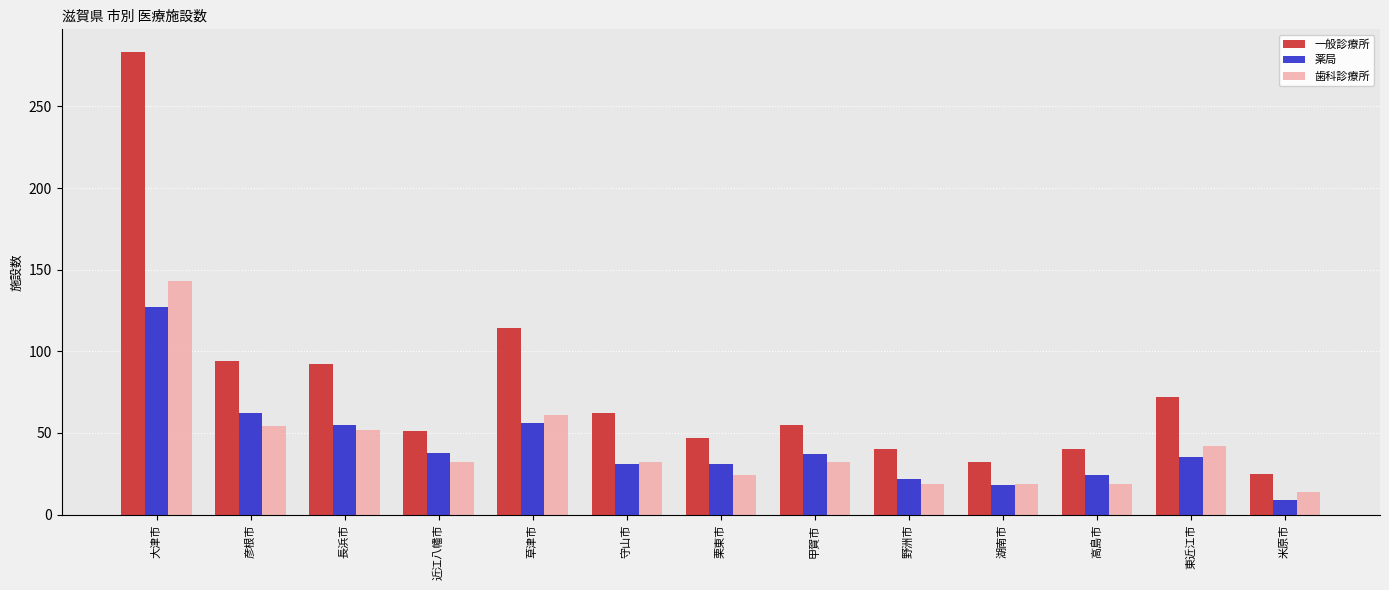

At which category is the sum across all series the highest?

大津市